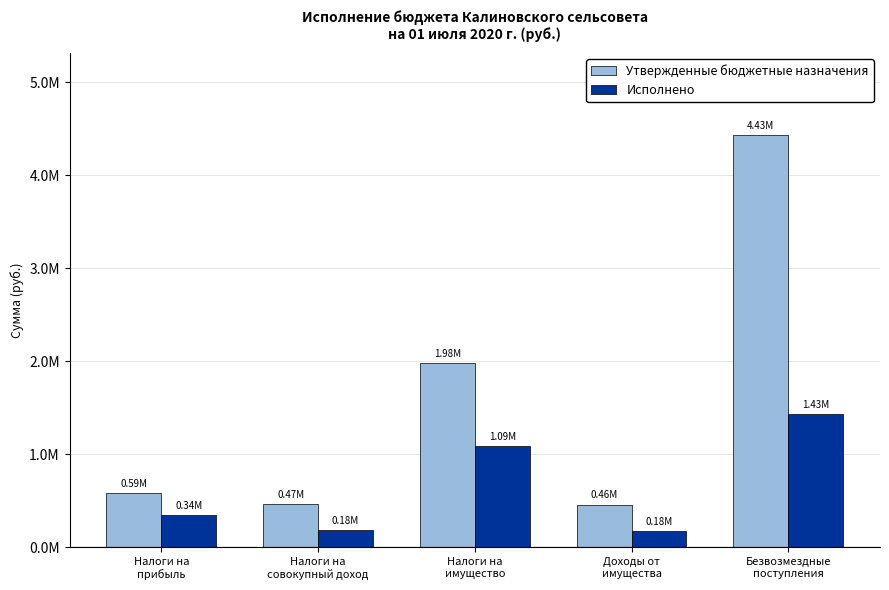

What are all the series names shown in the legend?

Утвержденные бюджетные назначения, Исполнено